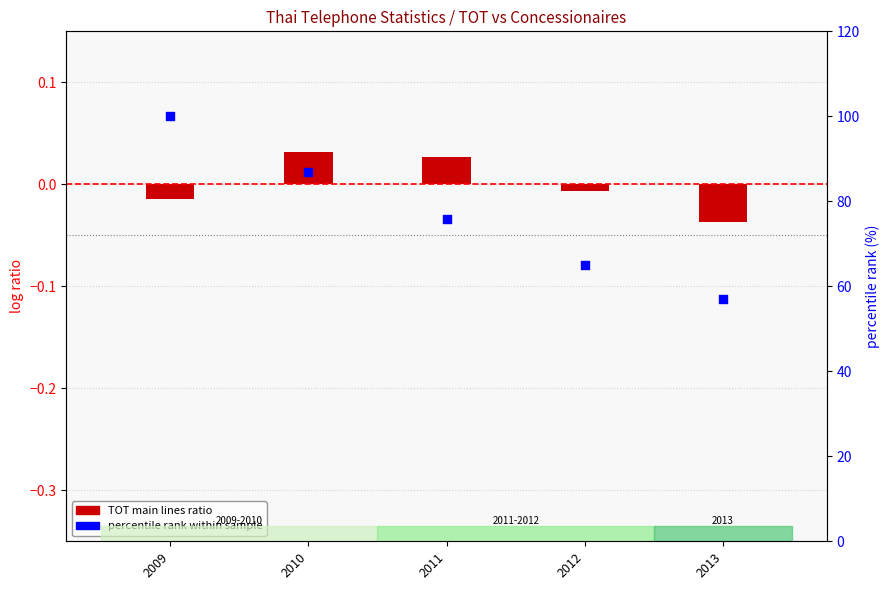

Which series reaches the minimum Y coordinate?

TOT main lines ratio